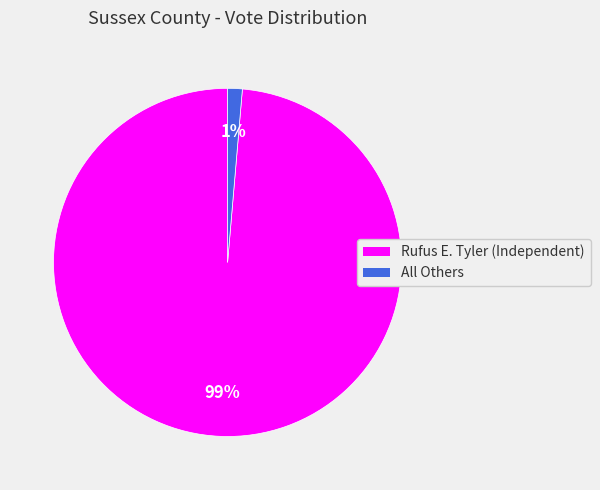

Is the sum of Rufus E. Tyler (Independent) and All Others greater than half?

Yes